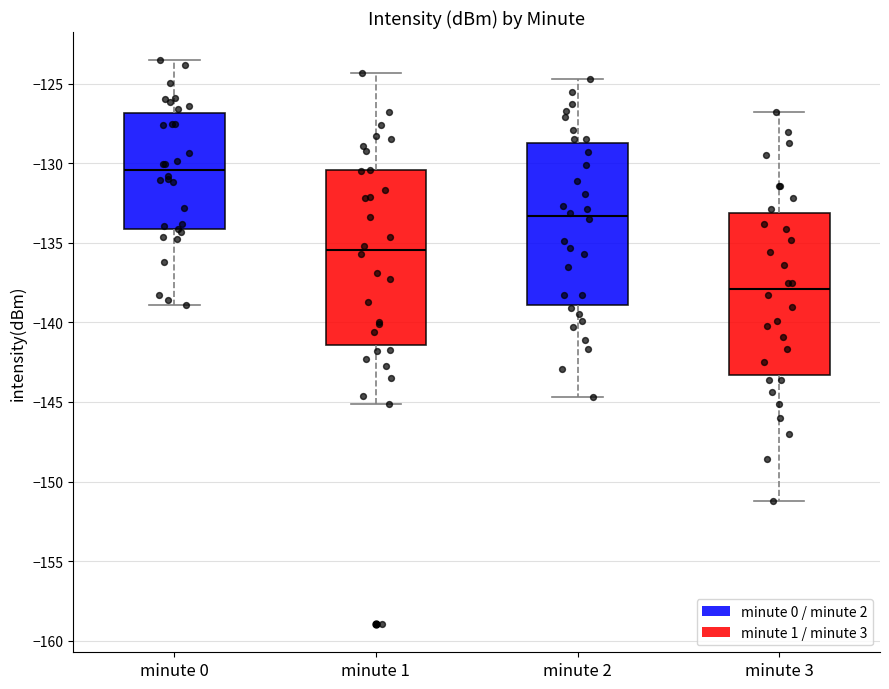

Where does the lower whisker of the box for minute 0 end on the y-axis? The values are not printed on the chart, so give them approximately, as read against the axis.

-139.0